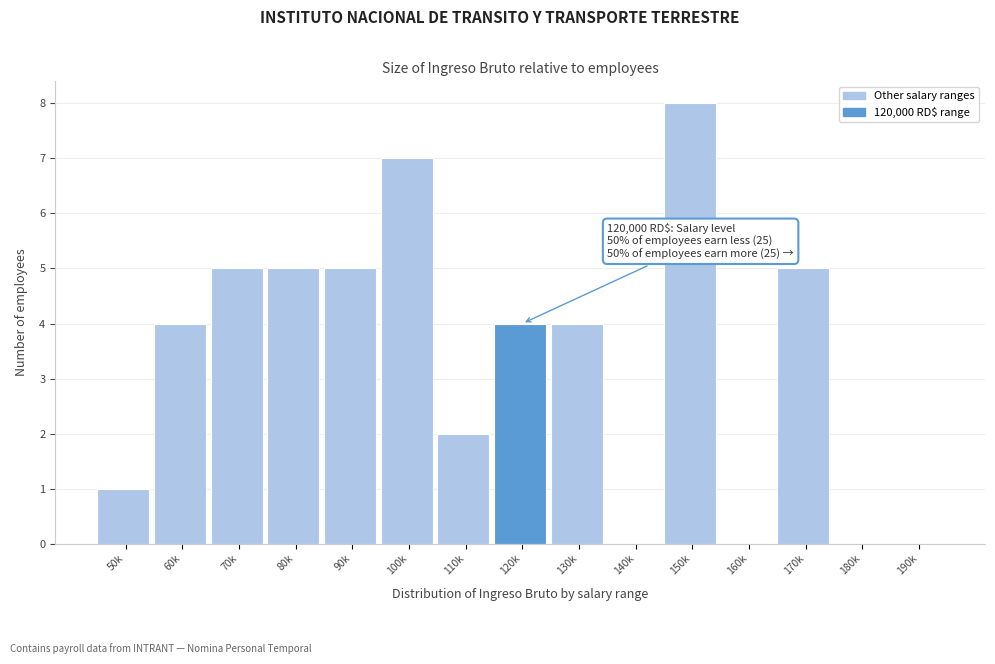

Reading left to right, what are all the values shown in this chart?

50k=1	60k=4	70k=5	80k=5	90k=5	100k=7	110k=2	120k=4	130k=4	140k=0	150k=8	160k=0	170k=5	180k=0	190k=0